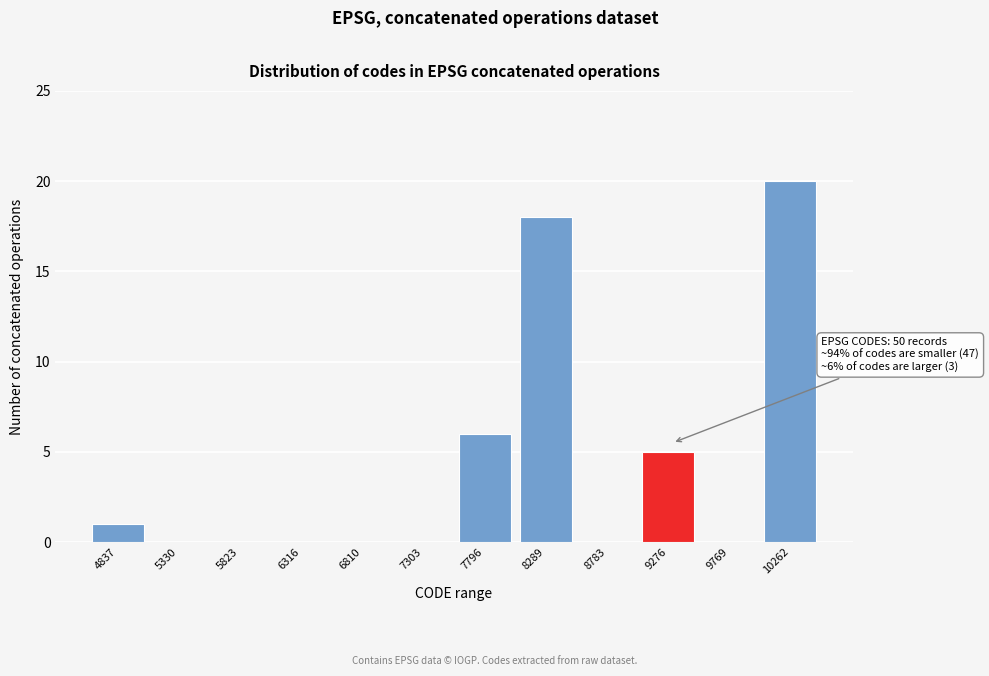

Reading left to right, transcribe all the data shown in this chart.

4837=1	5330=0	5823=0	6316=0	6810=0	7303=0	7796=6	8289=18	8783=0	9276=5	9769=0	10262=20